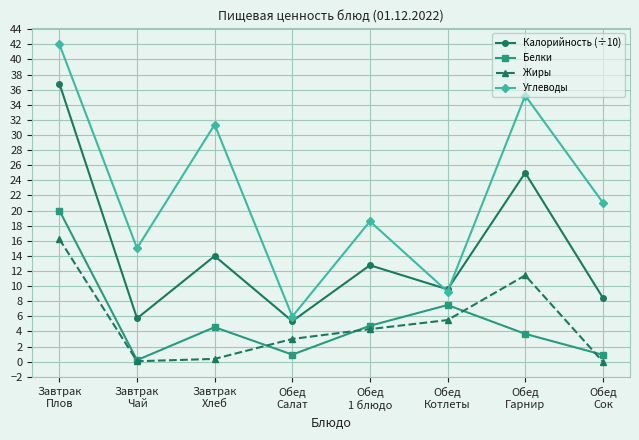

True or false: Жиры and Углеводы intersect in this chart.

False